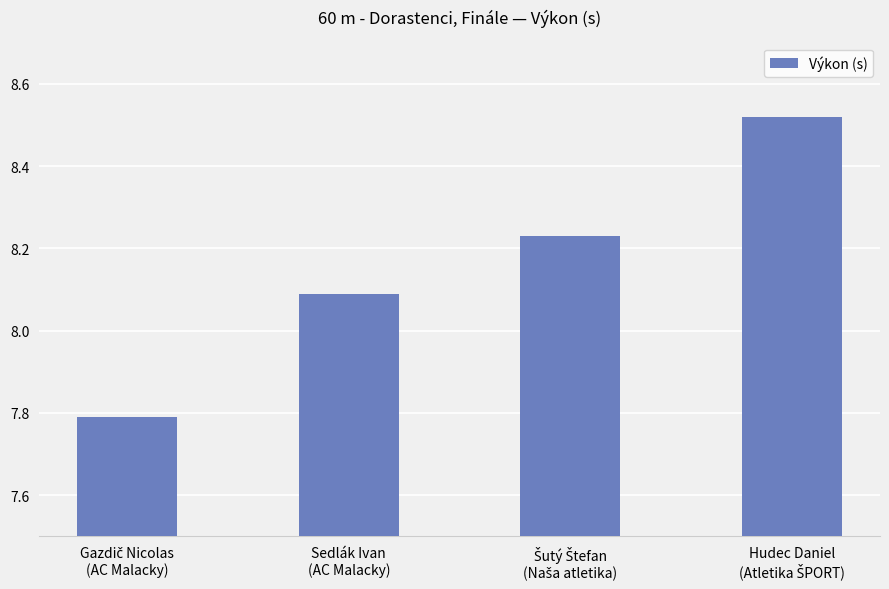

Count the values in the range 8 to 9.

3